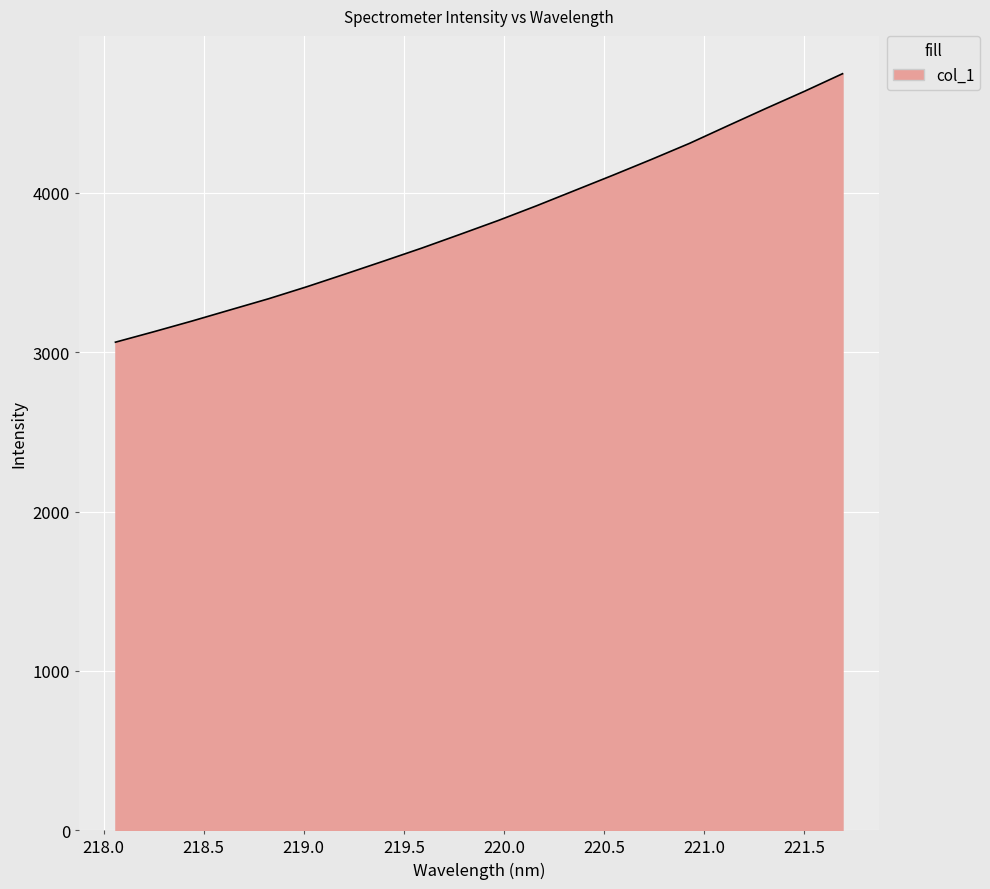

What is the smallest value displayed?

3063.4